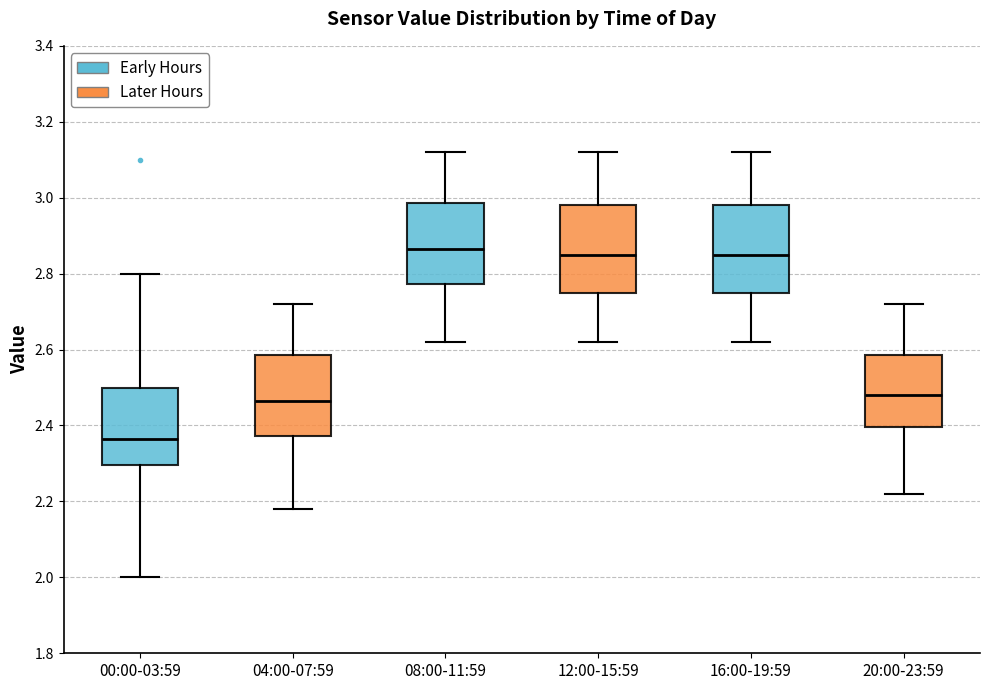

Reading left to right, read every box against the y-axis: the position of its median line, the range the box covers, and the ends of its whiskers. The values are not printed on the chart, so give them approximately, as read against the axis.

00:00-03:59: median 2.36, box 2.30 to 2.50, whiskers 2.00 to 2.80
04:00-07:59: median 2.46, box 2.38 to 2.58, whiskers 2.18 to 2.72
08:00-11:59: median 2.86, box 2.78 to 2.98, whiskers 2.62 to 3.12
12:00-15:59: median 2.86, box 2.76 to 2.98, whiskers 2.62 to 3.12
16:00-19:59: median 2.86, box 2.76 to 2.98, whiskers 2.62 to 3.12
20:00-23:59: median 2.48, box 2.40 to 2.58, whiskers 2.22 to 2.72